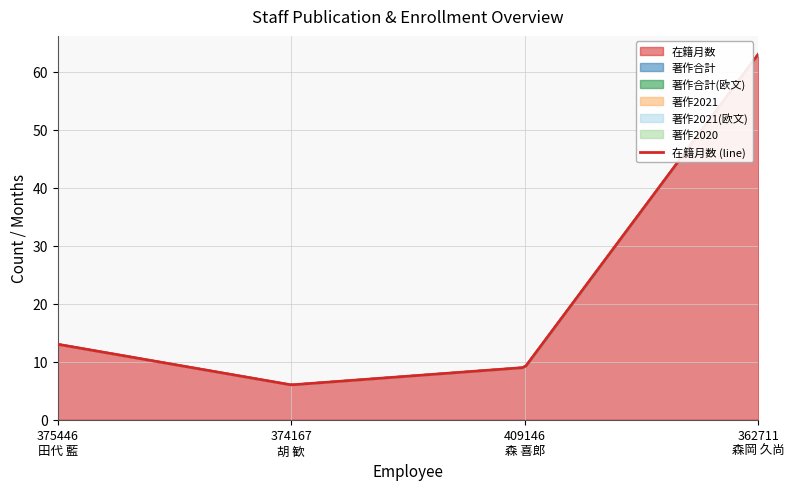

What is the greatest value displayed?

63